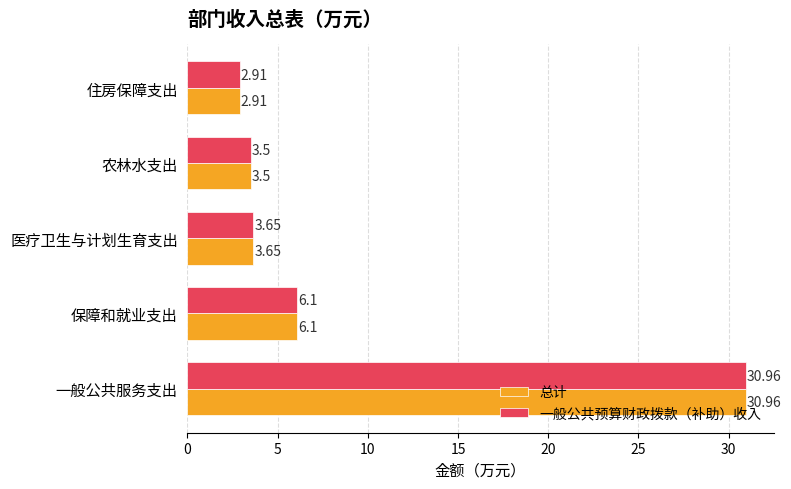

Rank the categories by 一般公共预算财政拨款（补助）收入 value from highest to lowest.

一般公共服务支出, 保障和就业支出, 医疗卫生与计划生育支出, 农林水支出, 住房保障支出